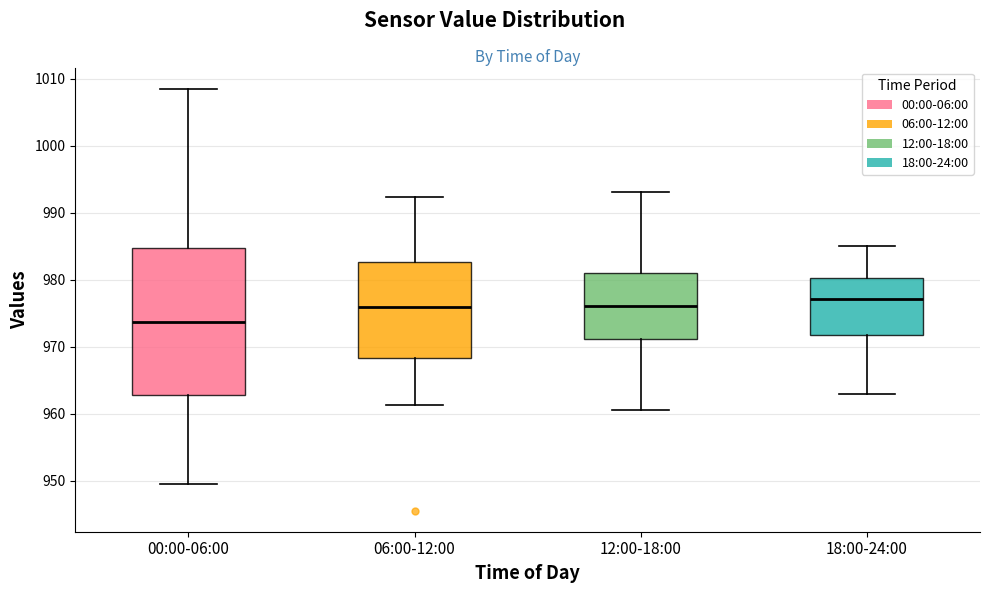

Reading left to right, read every box against the y-axis: the position of its median line, the range the box covers, and the ends of its whiskers. The values are not printed on the chart, so give them approximately, as read against the axis.

00:00-06:00: median 974, box 963 to 985, whiskers 949 to 1009
06:00-12:00: median 976, box 968 to 983, whiskers 961 to 992
12:00-18:00: median 976, box 971 to 981, whiskers 961 to 993
18:00-24:00: median 977, box 972 to 980, whiskers 963 to 985